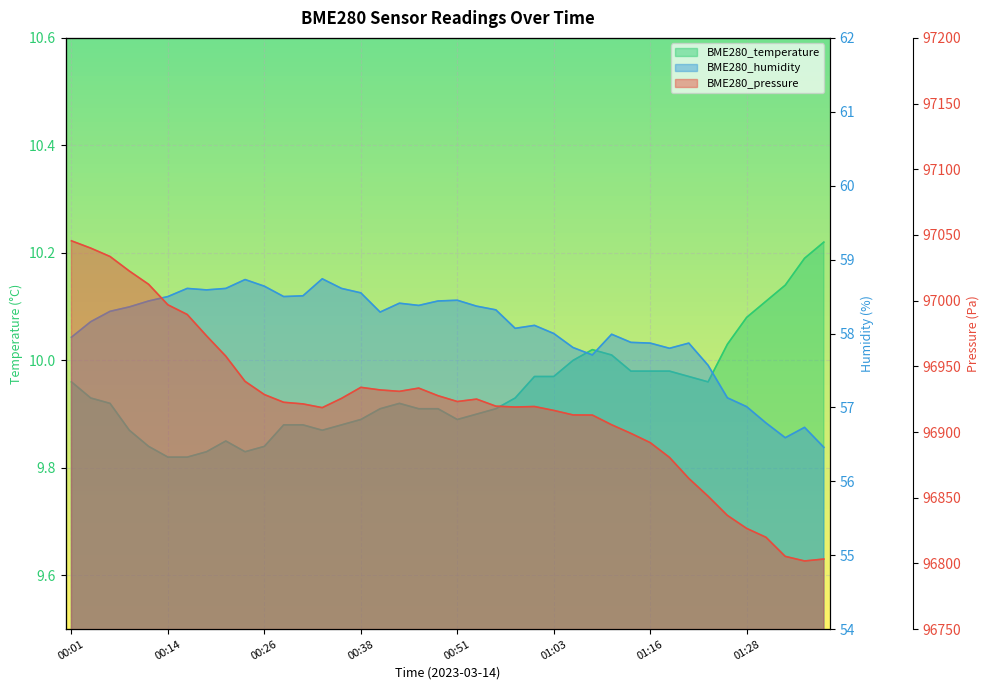

What is the label of the 23rd point from the left?

00:56